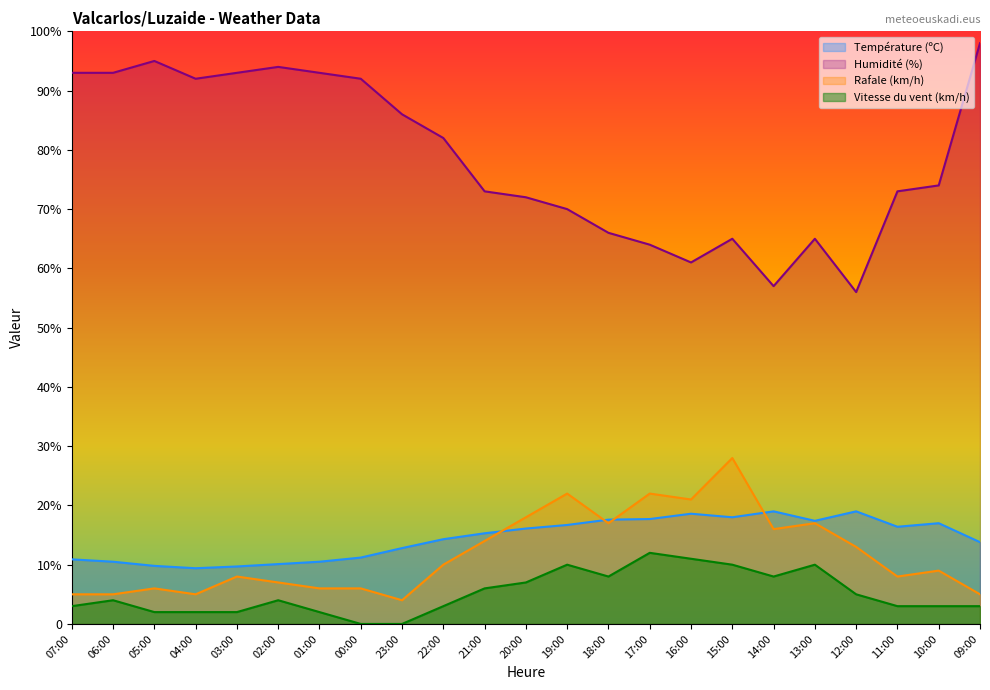

What position from the right is 07:00?

23